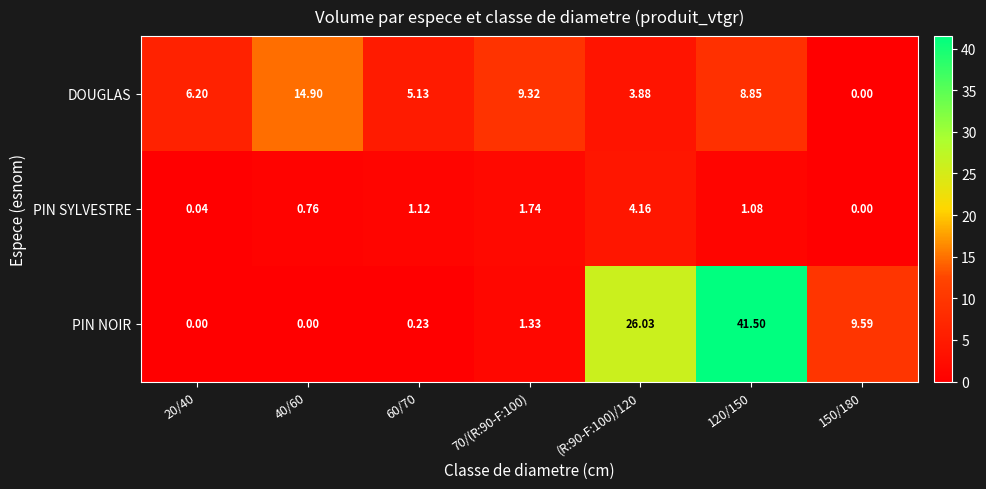

How many data points does each series have?

7